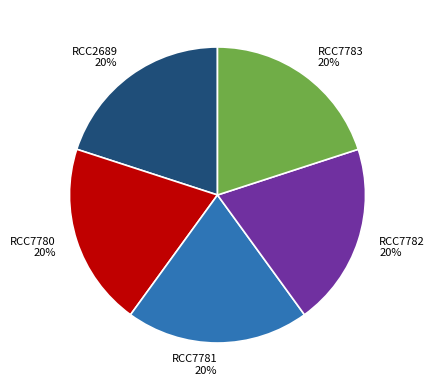

Approximately how many times larger is the value at RCC2689 compared to RCC7780?

1.0